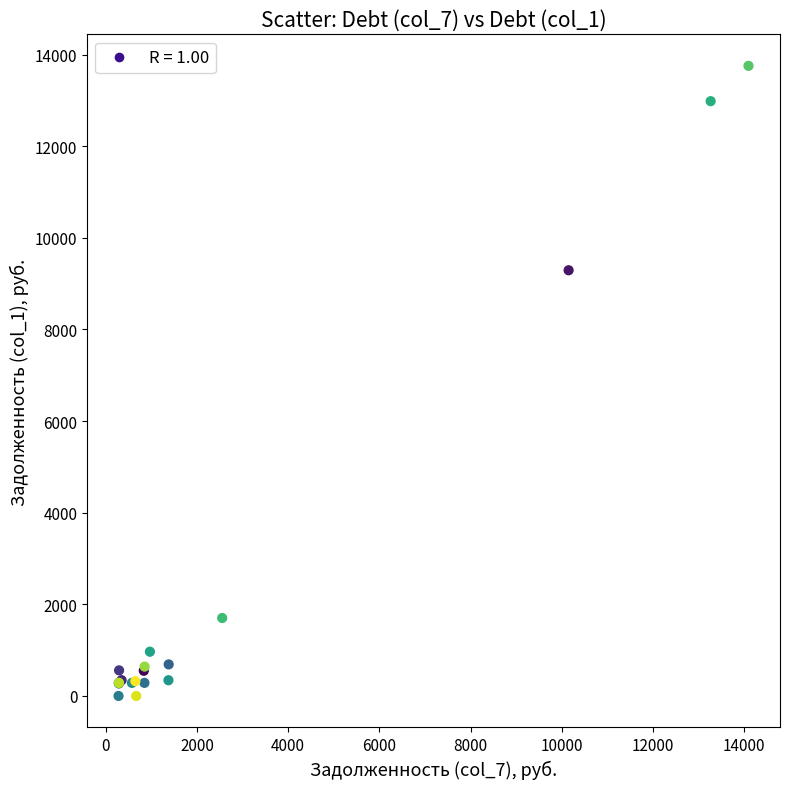

What Y value in the scatter plot is closest to 6876?

9291.2